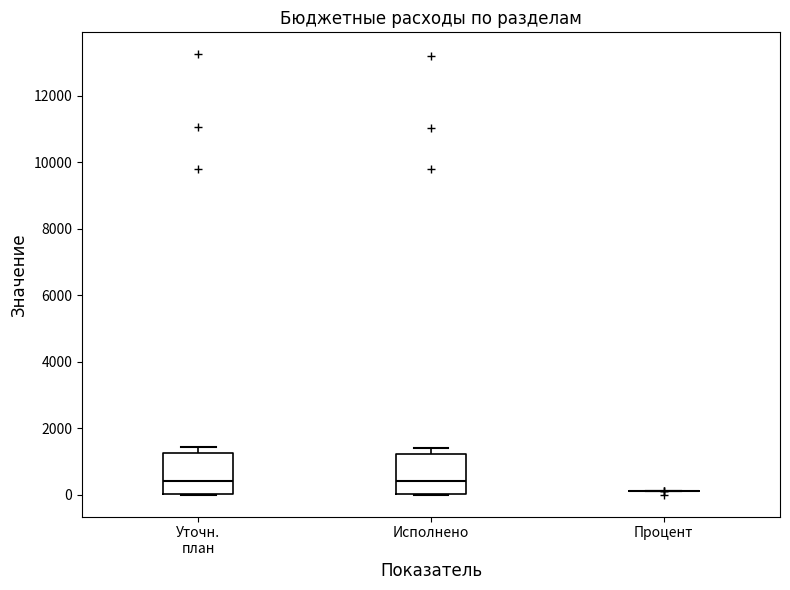

Reading left to right, transcribe this box plot: for each box, give where its median line is, the range the box spans, and where its two whiskers end, as read against the y-axis. The values are not printed on the chart, so give them approximately, as read against the axis.

Уточн. план: median 400, box 0 to 1200, whiskers 0 to 1400
Исполнено: median 400, box 0 to 1200, whiskers 0 to 1400
Процент: box collapsed to a line at 200, whiskers 0 to 200